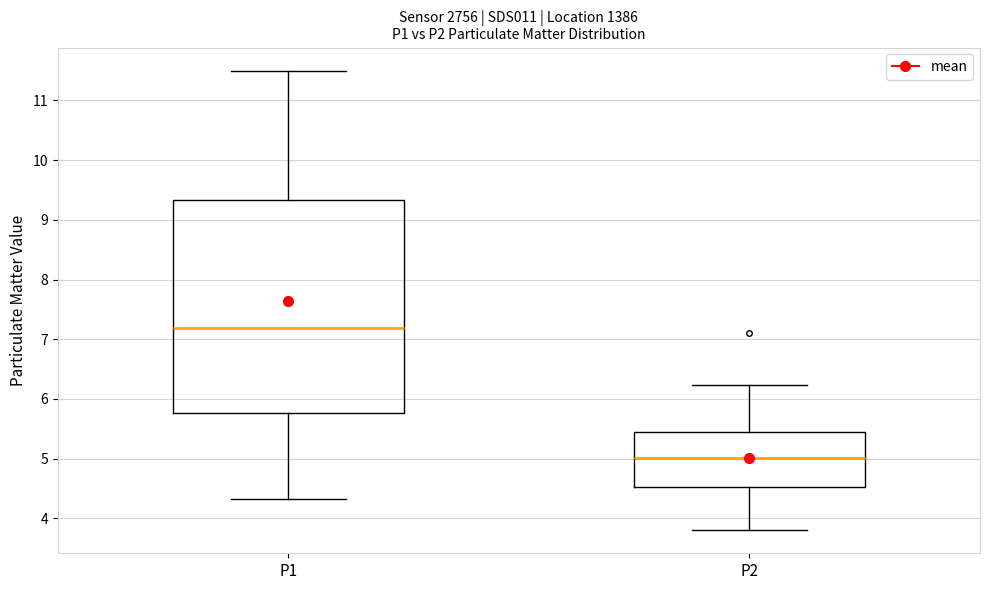

Reading left to right, read every box against the y-axis: the position of its median line, the range the box covers, and the ends of its whiskers. The values are not printed on the chart, so give them approximately, as read against the axis.

P1: median 7.2, box 5.8 to 9.3, whiskers 4.3 to 11.5
P2: median 5.0, box 4.5 to 5.4, whiskers 3.8 to 6.2